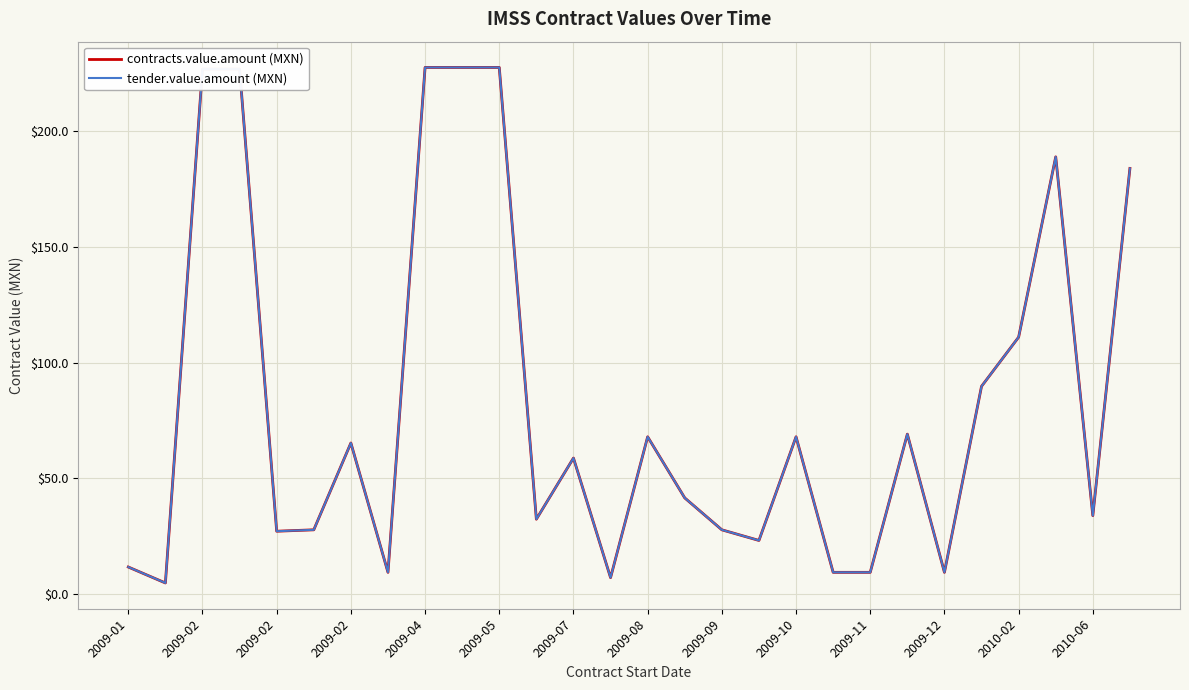

Does the chart have visible grid lines?

Yes